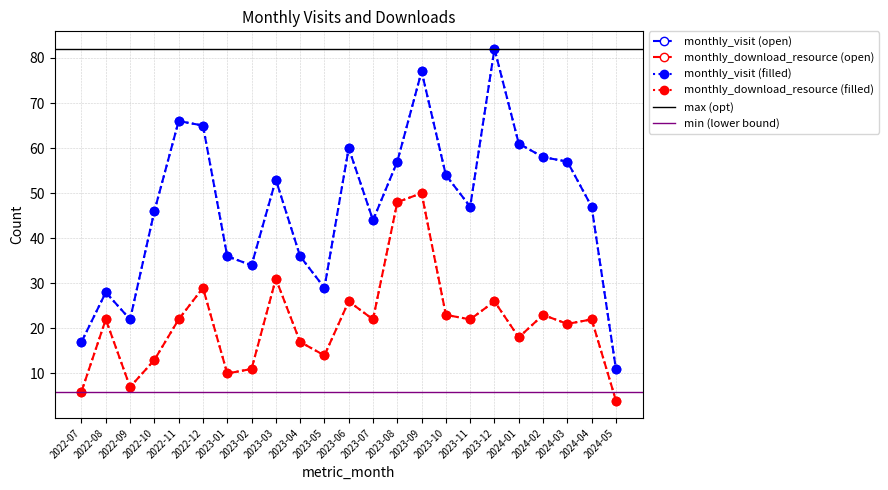

List the labels in order of monthly_visit value, smallest first.

2024-05, 2022-07, 2022-09, 2022-08, 2023-05, 2023-02, 2023-01, 2023-04, 2023-07, 2022-10, 2023-11, 2024-04, 2023-03, 2023-10, 2023-08, 2024-03, 2024-02, 2023-06, 2024-01, 2022-12, 2022-11, 2023-09, 2023-12